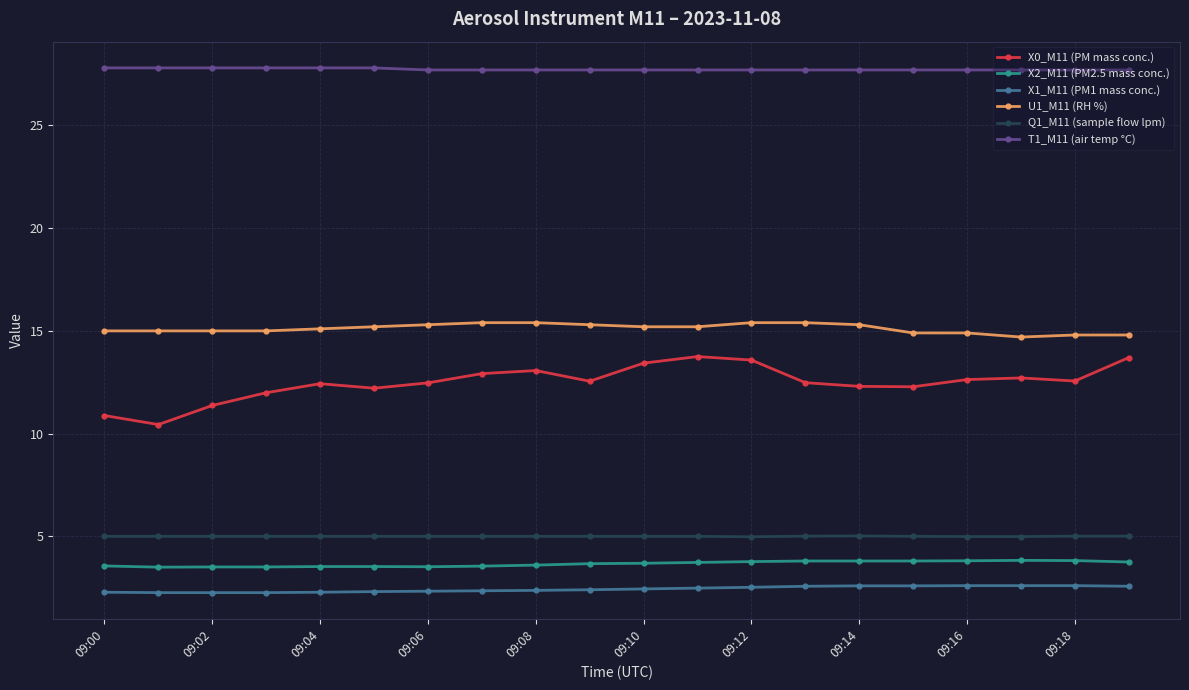

What is the difference between the maximum and minimum values in the X0_M11 (PM mass conc.) series?

3.3